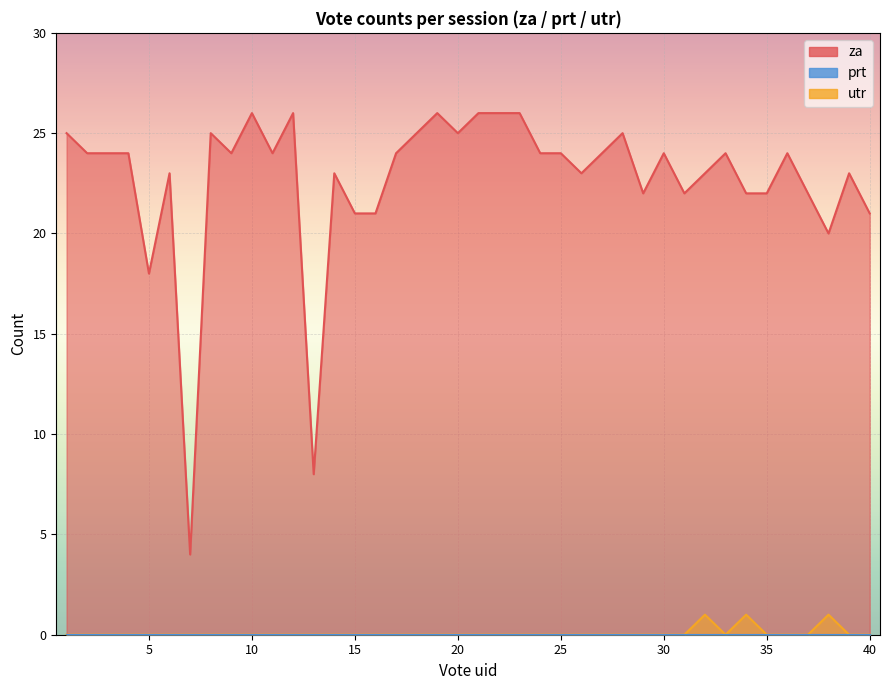

True or false: za has a value of 45 at 21.

False